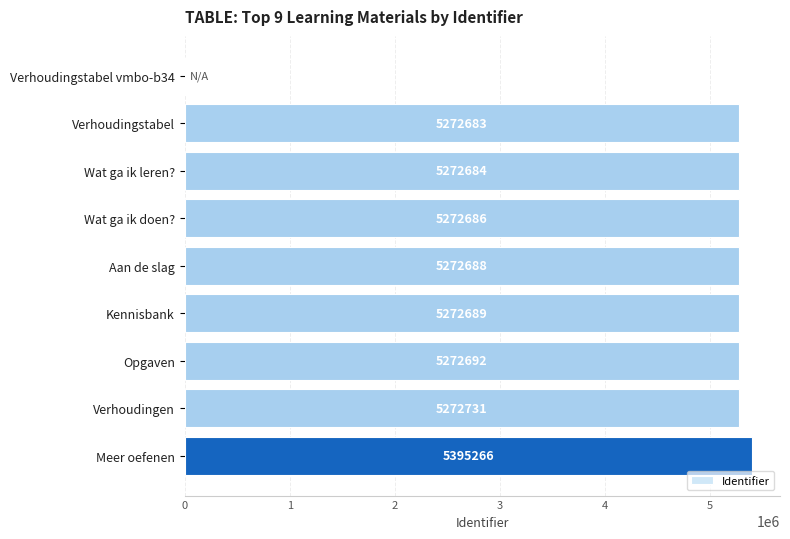

Reading top to bottom, extract all data points from this chart.

Verhoudingstabel vmbo-b34=0	Verhoudingstabel=5272683	Wat ga ik leren?=5272684	Wat ga ik doen?=5272686	Aan de slag=5272688	Kennisbank=5272689	Opgaven=5272692	Verhoudingen=5272731	Meer oefenen=5395266